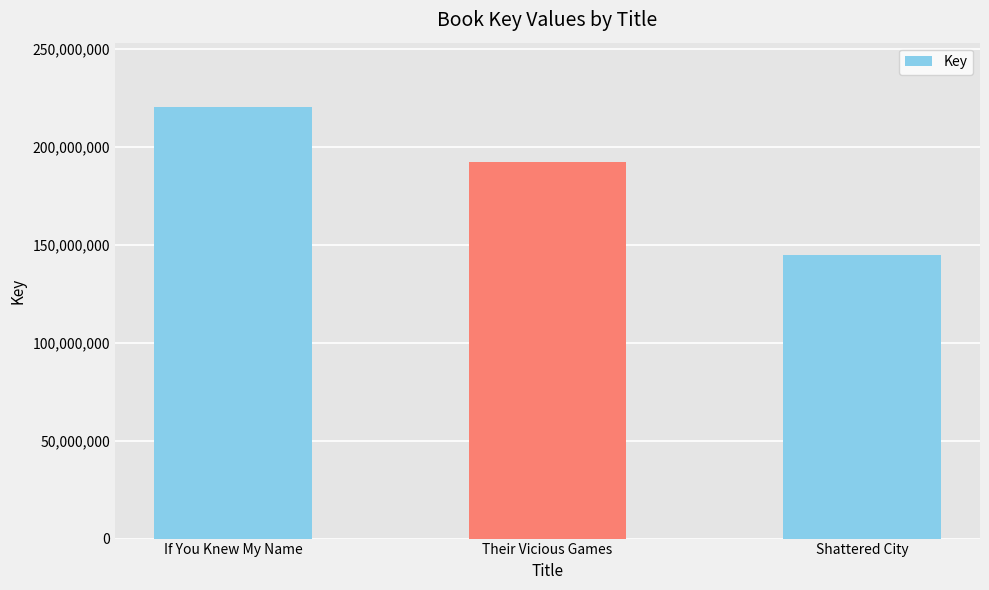

True or false: the data shows 192422868 at Their Vicious Games.

True